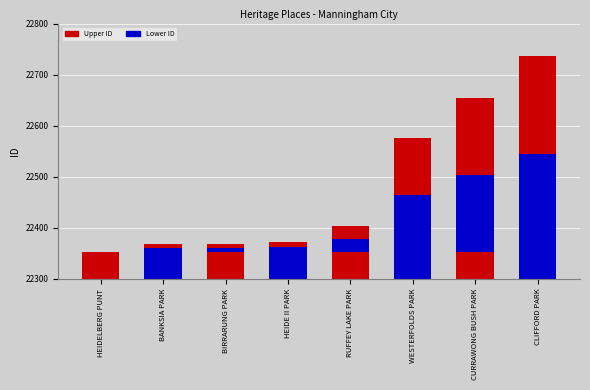

The value at HEIDE II PARK is 15338. True or false?

False